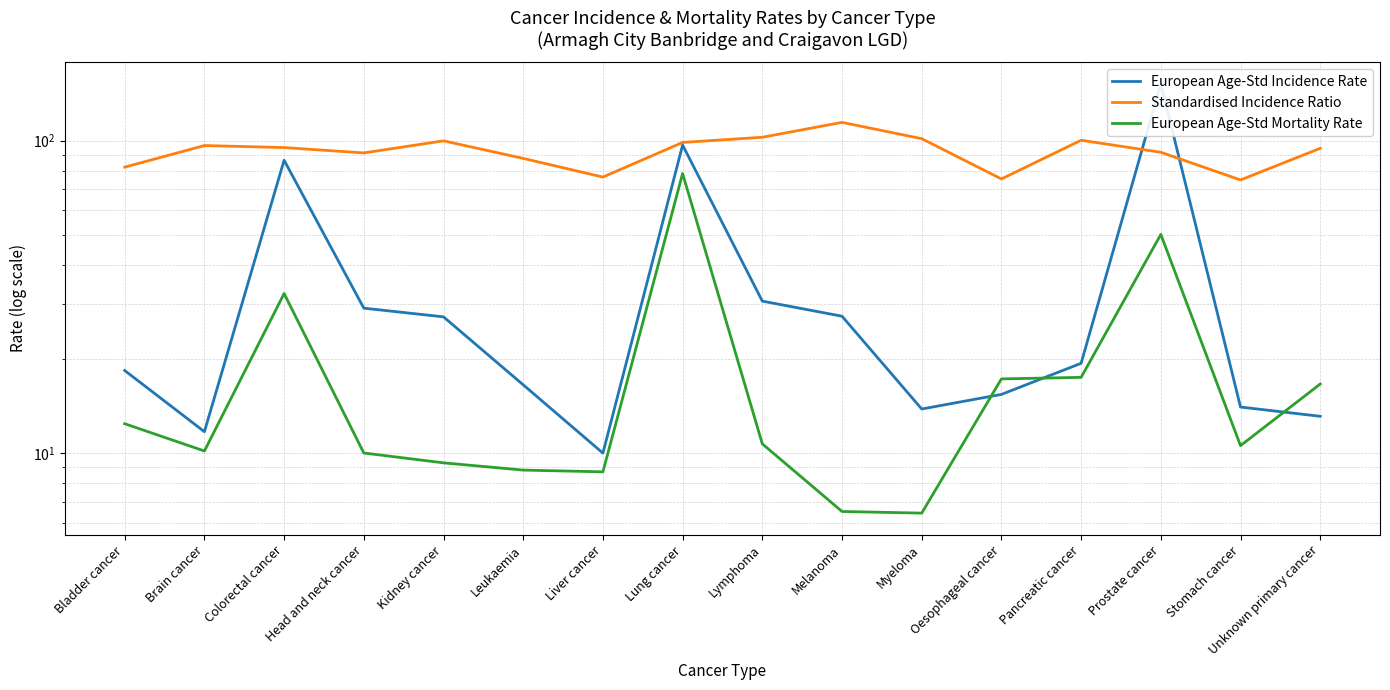

How many data points in European Age-Std Incidence Rate are less than 19?

8